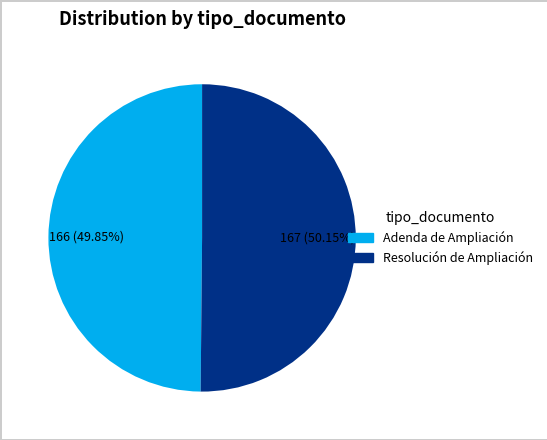

Is there any slice that represents more than half of the pie?

Yes